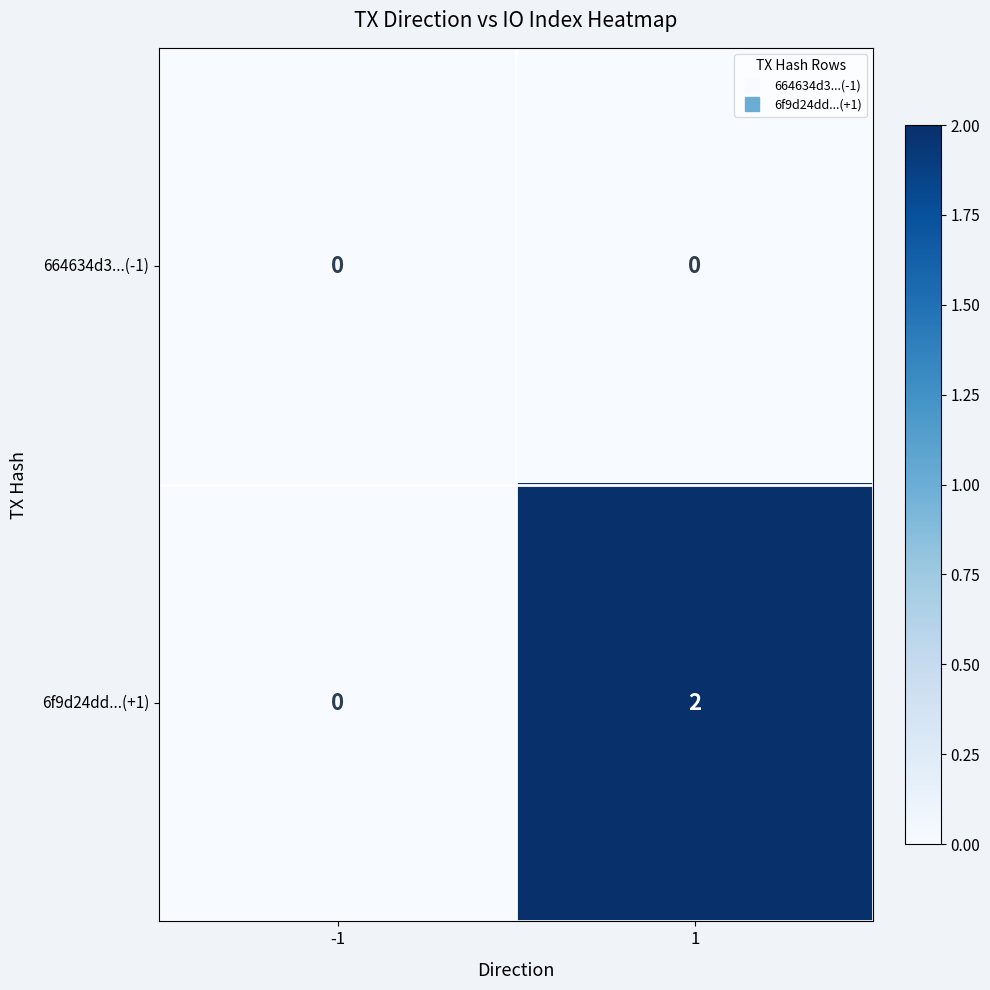

What is the difference between the highest and lowest values at 1?

2